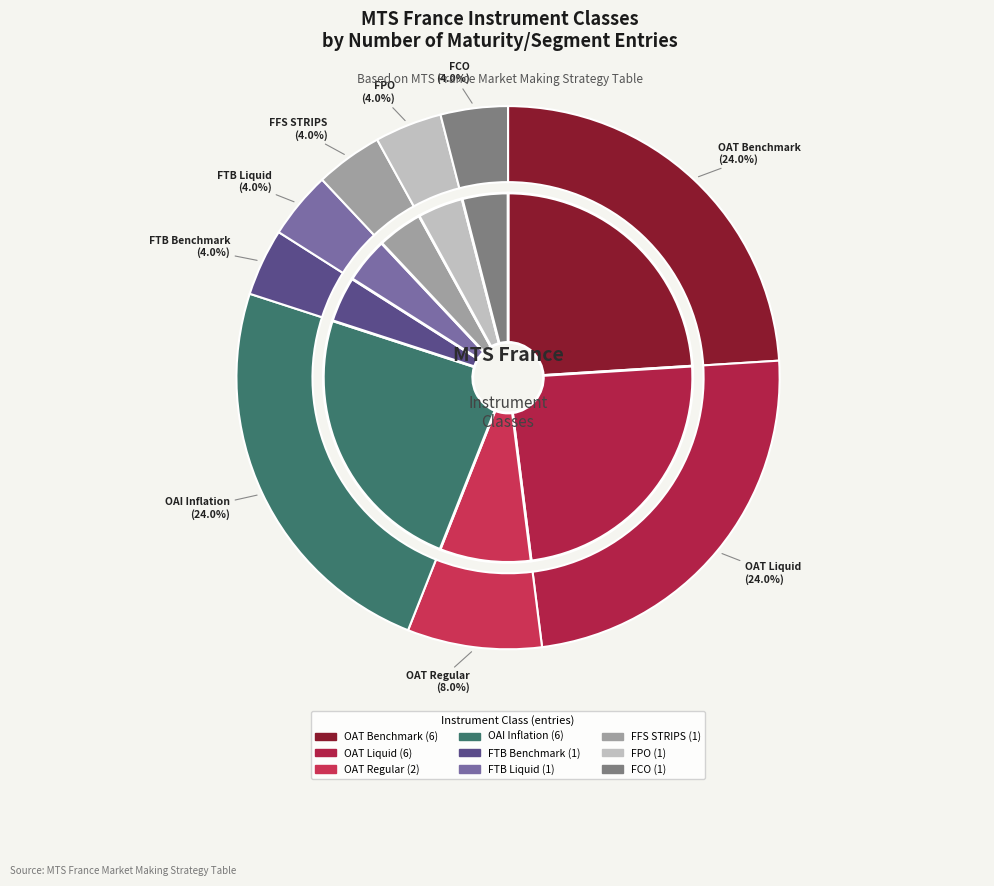

To the nearest percent, what is the average slice percentage?

11%